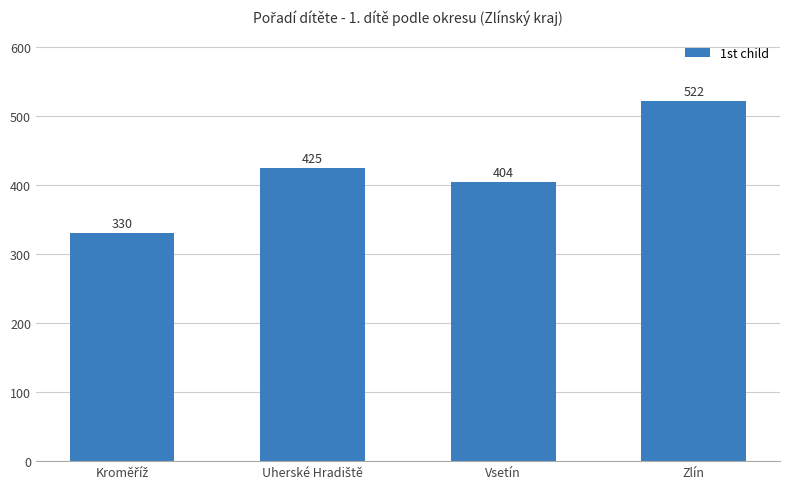

Which category has the highest value across all series?

Zlín